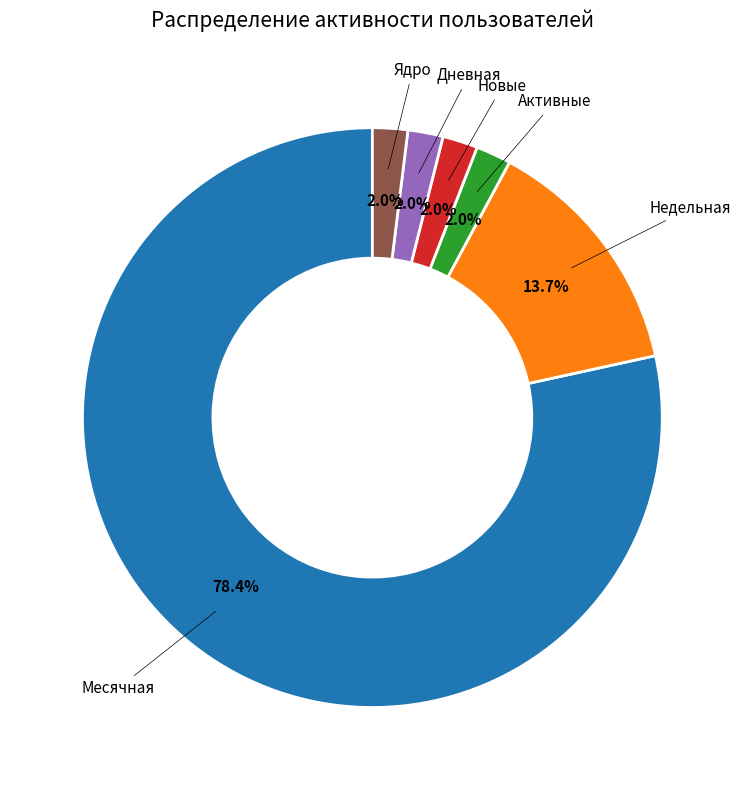

Is there a majority slice in this chart?

Yes